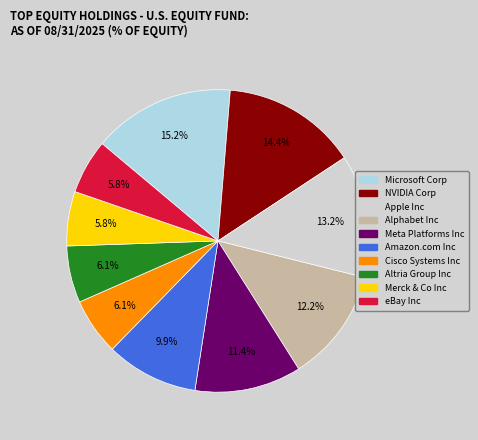

How many segments does this pie chart have?

10